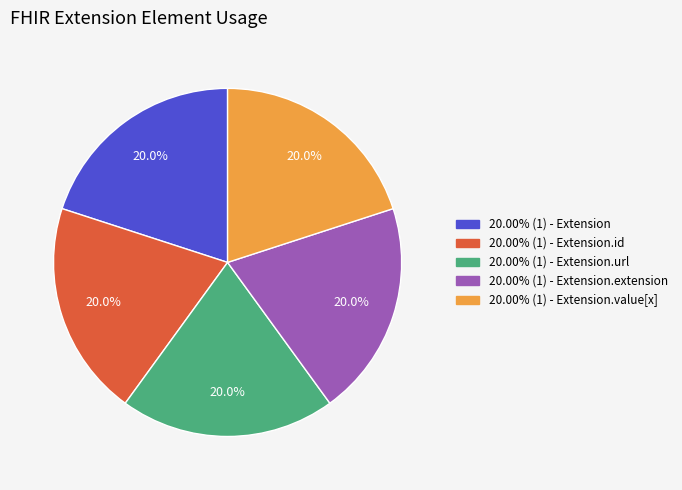

Is there any slice that represents more than half of the pie?

No